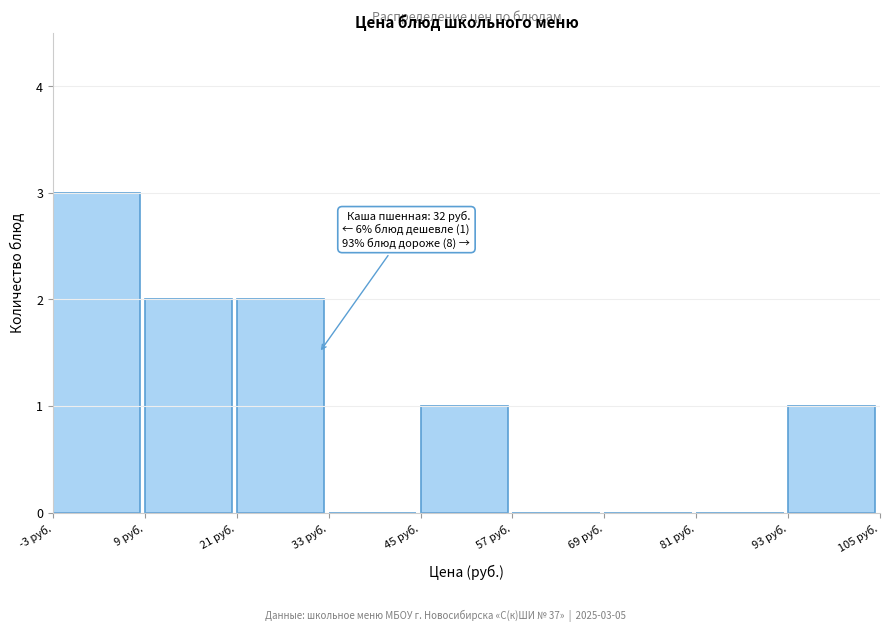

Over which range of the x-axis is the bar tallest?

-2 to 10